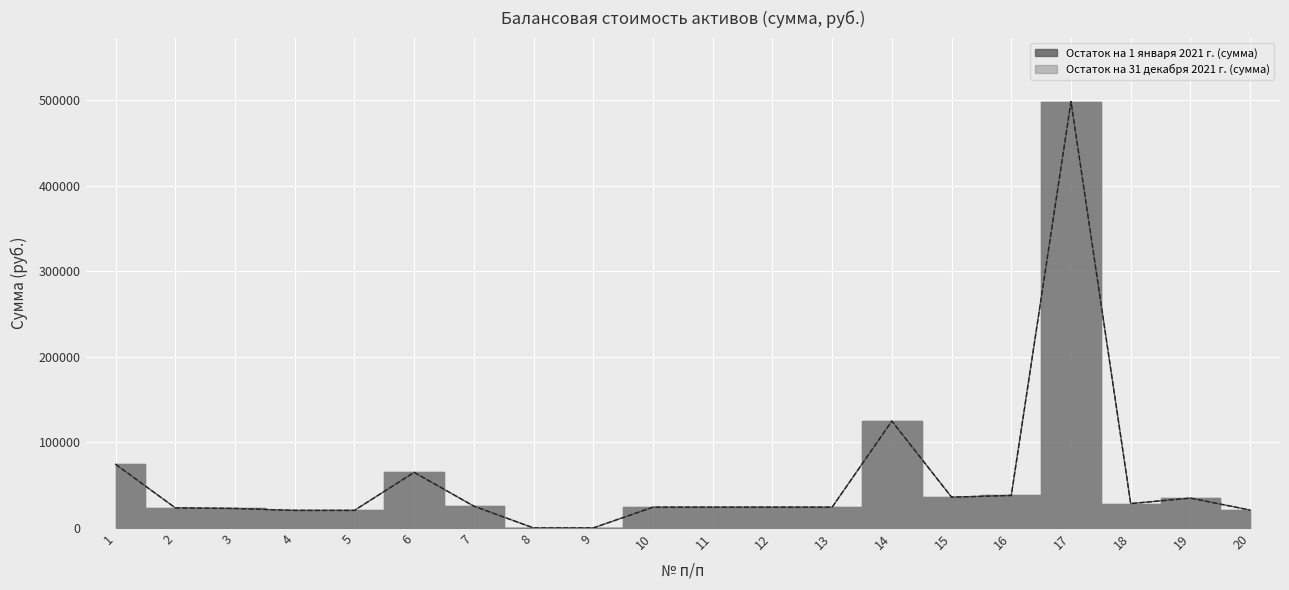

Which category has the highest value in the Остаток на 31 декабря 2021 г. (сумма) series?

17